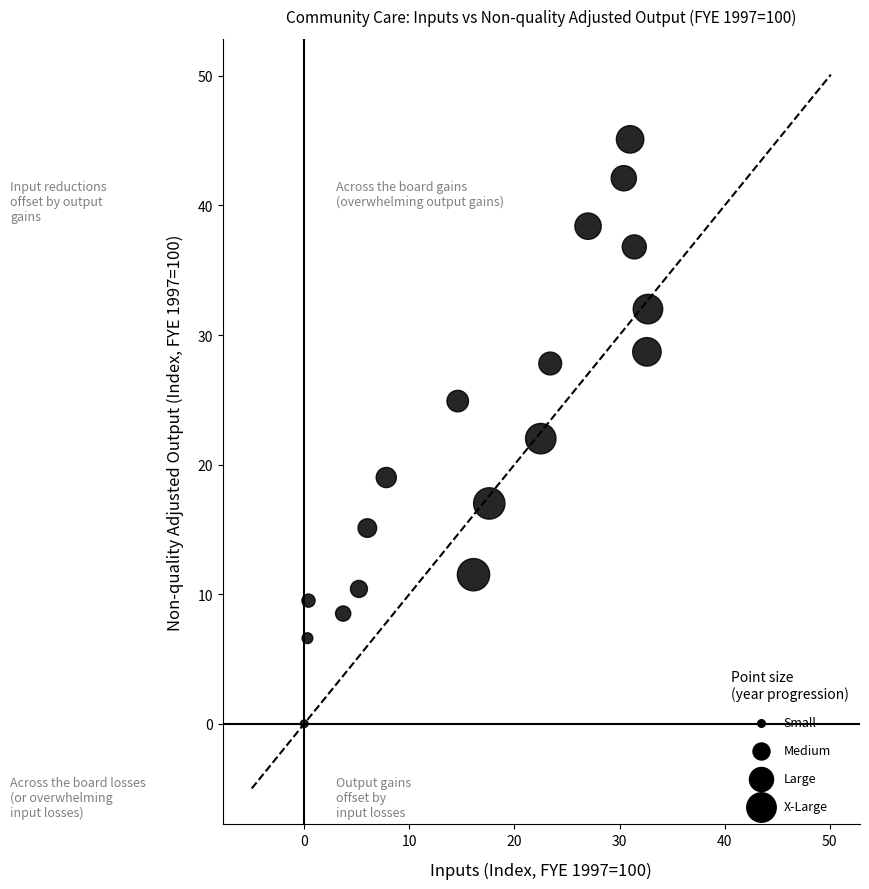

What is the range of Y values (max minus min)?

45.1